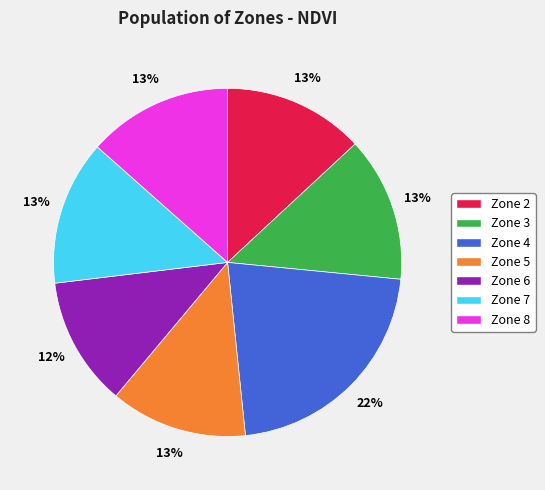

What percentage is the Zone 6 slice, to the nearest percent?

12%